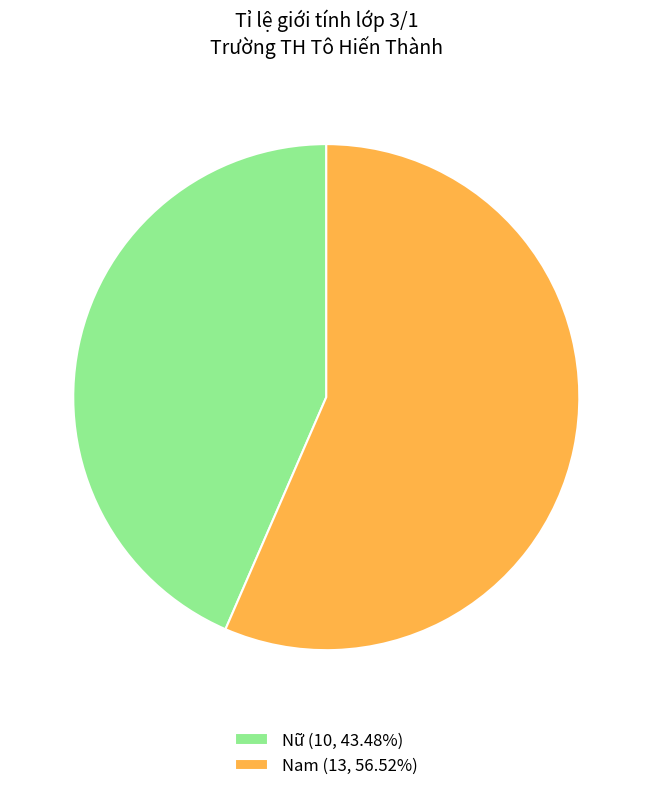

How many segments does this pie chart have?

2